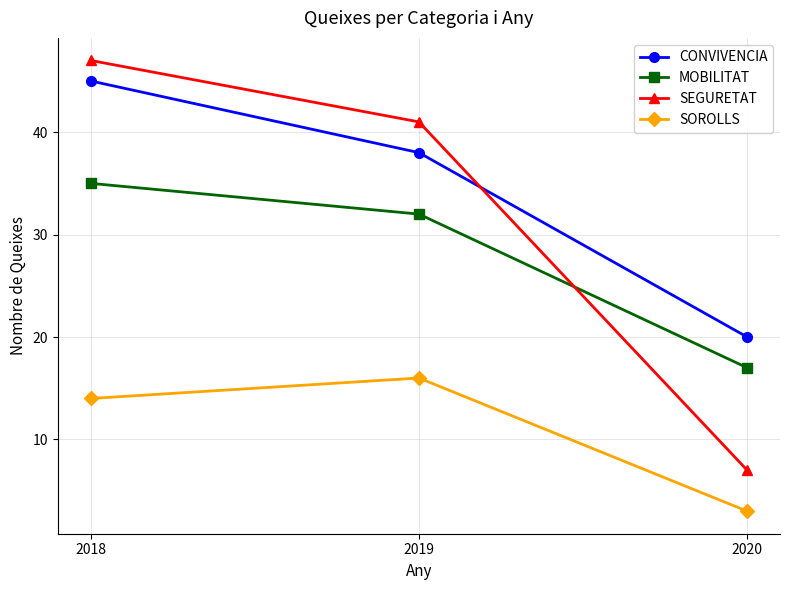

Which series has the largest range (max minus min)?

SEGURETAT